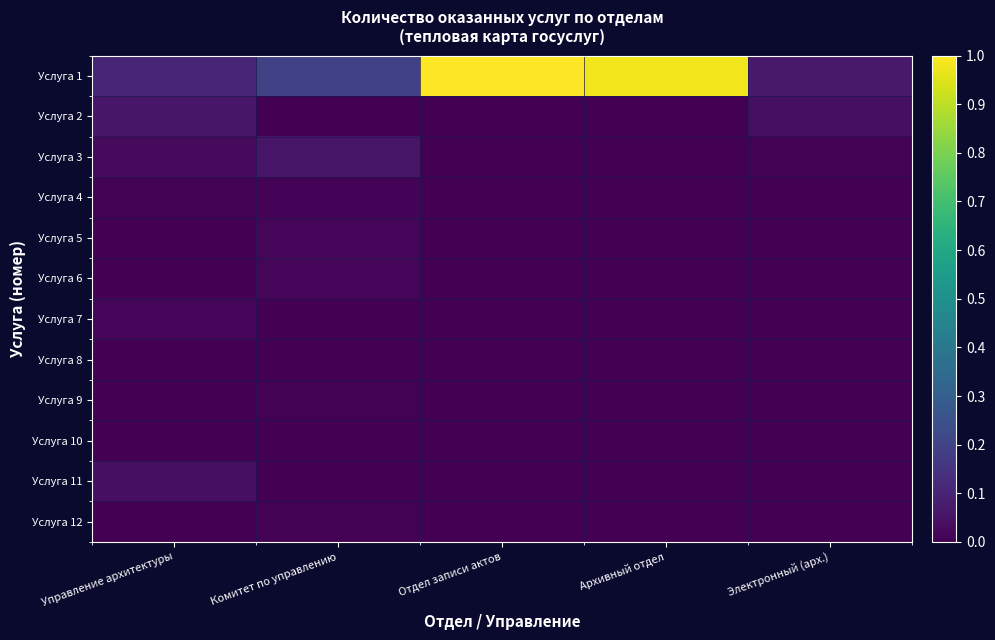

Reading left to right, what are all the values shown in this chart?

Услуга 1: Управление архитектуры=0.1	Комитет по управлению=0.2	Отдел записи актов=1.0	Архивный отдел=1.0	Электронный (арх.)=0.1
Услуга 2: Управление архитектуры=0.1	Комитет по управлению=0.0	Отдел записи актов=0.0	Архивный отдел=0.0	Электронный (арх.)=0.0
Услуга 3: Управление архитектуры=0.0	Комитет по управлению=0.1	Отдел записи актов=0.0	Архивный отдел=0.0	Электронный (арх.)=0.0
Услуга 4: Управление архитектуры=0.0	Комитет по управлению=0.0	Отдел записи актов=0.0	Архивный отдел=0.0	Электронный (арх.)=0.0
Услуга 5: Управление архитектуры=0.0	Комитет по управлению=0.0	Отдел записи актов=0.0	Архивный отдел=0.0	Электронный (арх.)=0.0
Услуга 6: Управление архитектуры=0.0	Комитет по управлению=0.0	Отдел записи актов=0.0	Архивный отдел=0.0	Электронный (арх.)=0.0
Услуга 7: Управление архитектуры=0.0	Комитет по управлению=0.0	Отдел записи актов=0.0	Архивный отдел=0.0	Электронный (арх.)=0.0
Услуга 8: Управление архитектуры=0.0	Комитет по управлению=0.0	Отдел записи актов=0.0	Архивный отдел=0.0	Электронный (арх.)=0.0
Услуга 9: Управление архитектуры=0.0	Комитет по управлению=0.0	Отдел записи актов=0.0	Архивный отдел=0.0	Электронный (арх.)=0.0
Услуга 10: Управление архитектуры=0.0	Комитет по управлению=0.0	Отдел записи актов=0.0	Архивный отдел=0.0	Электронный (арх.)=0.0
Услуга 11: Управление архитектуры=0.0	Комитет по управлению=0.0	Отдел записи актов=0.0	Архивный отдел=0.0	Электронный (арх.)=0.0
Услуга 12: Управление архитектуры=0.0	Комитет по управлению=0.0	Отдел записи актов=0.0	Архивный отдел=0.0	Электронный (арх.)=0.0